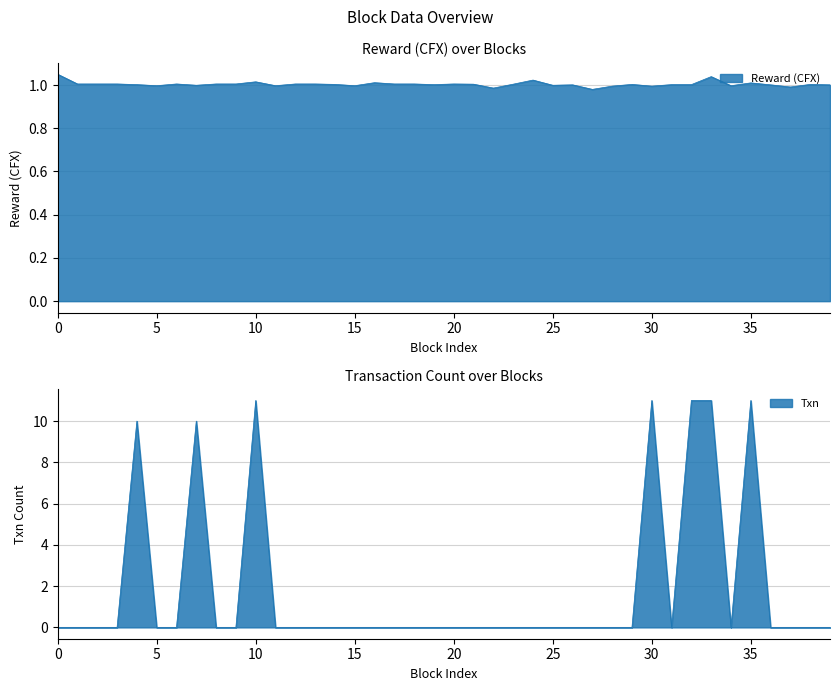

What is the maximum value shown in the chart?

11.0